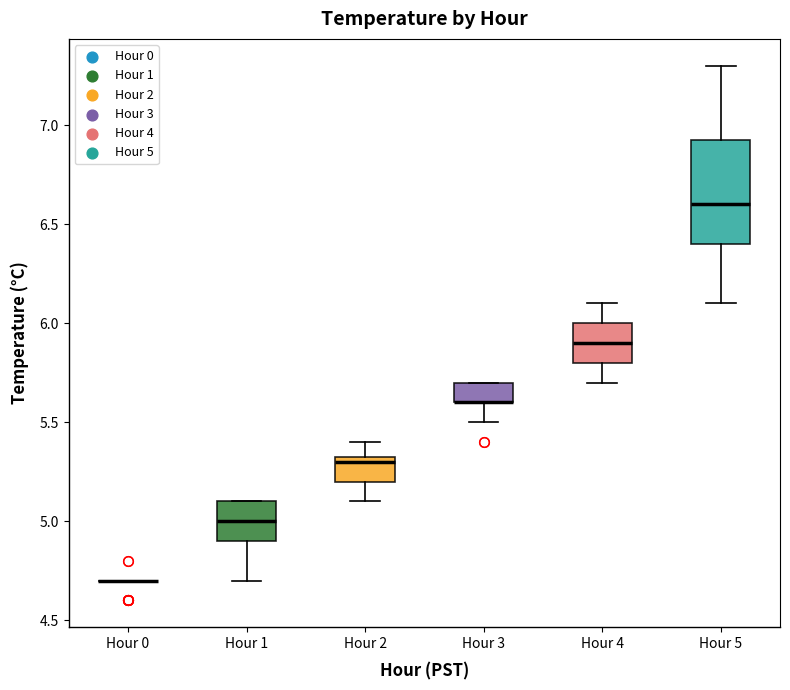

Reading left to right, transcribe this box plot: for each box, give where its median line is, the range the box spans, and where its two whiskers end, as read against the y-axis. The values are not printed on the chart, so give them approximately, as read against the axis.

Hour 0: box collapsed to a line at 4.70, whiskers 4.70 to 4.70
Hour 1: median 5.00, box 4.90 to 5.10, whiskers 4.70 to 5.10
Hour 2: median 5.30, box 5.20 to 5.35, whiskers 5.10 to 5.40
Hour 3: median 5.60 (drawn on the box's lower edge), box 5.60 to 5.70, whiskers 5.50 to 5.70
Hour 4: median 5.90, box 5.80 to 6.00, whiskers 5.70 to 6.10
Hour 5: median 6.60, box 6.40 to 6.95, whiskers 6.10 to 7.30